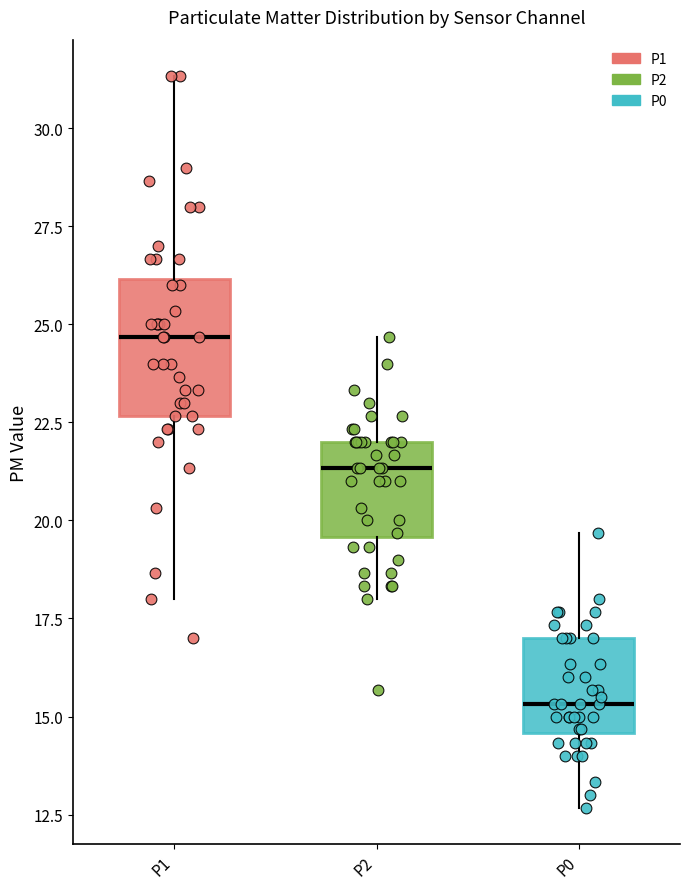

Reading left to right, transcribe this box plot: for each box, give where its median line is, the range the box spans, and where its two whiskers end, as read against the y-axis. The values are not printed on the chart, so give them approximately, as read against the axis.

P1: median 24.5, box 22.5 to 26.0, whiskers 18.0 to 31.5
P2: median 21.5, box 19.5 to 22.0, whiskers 18.0 to 24.5
P0: median 15.5, box 14.5 to 17.0, whiskers 12.5 to 19.5